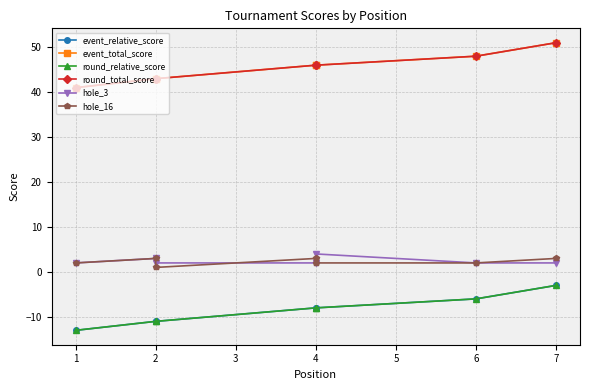

What are all the series names shown in the legend?

event_relative_score, event_total_score, round_relative_score, round_total_score, hole_3, hole_16